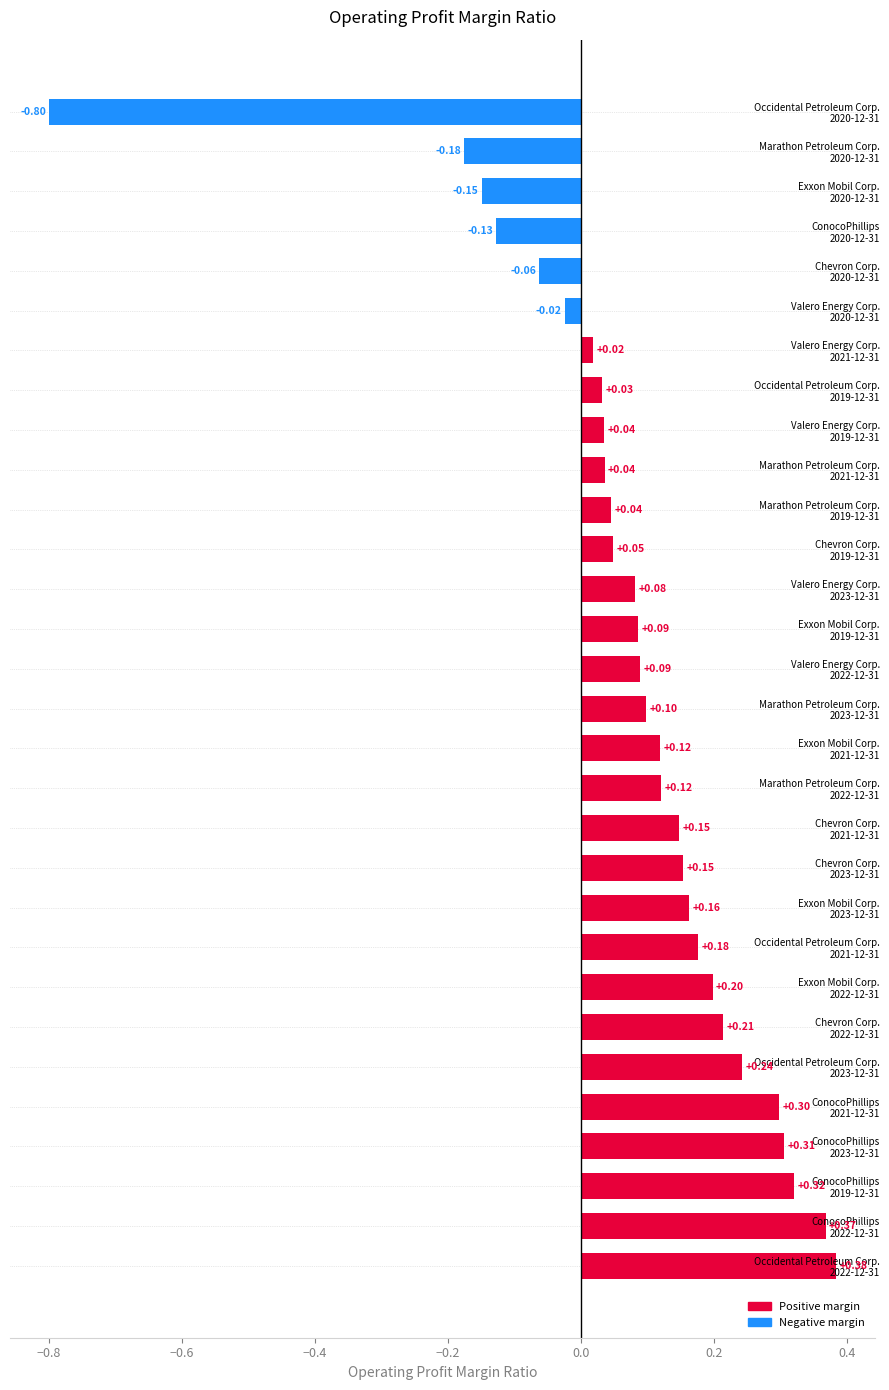

What is the sum of all values?

2.4